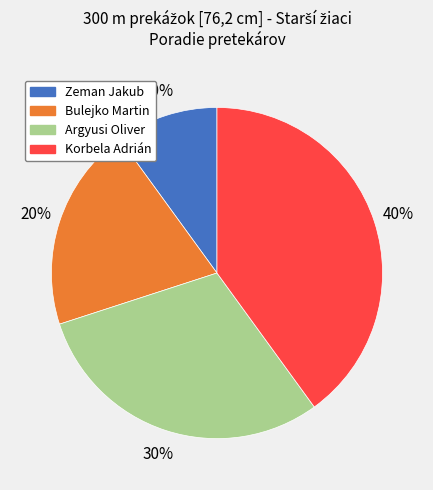

To the nearest percent, what percentage of the pie is Bulejko Martin?

20%